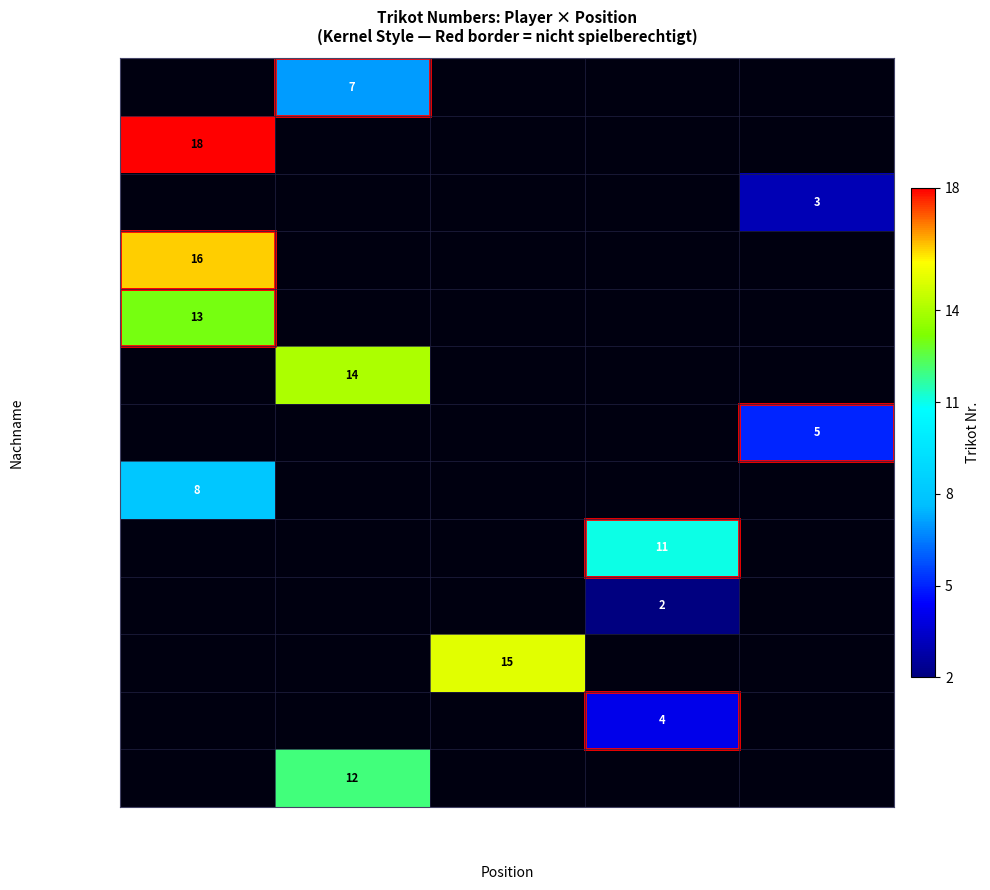

True or false: Kuehne has a value of 23 at Libero.

False